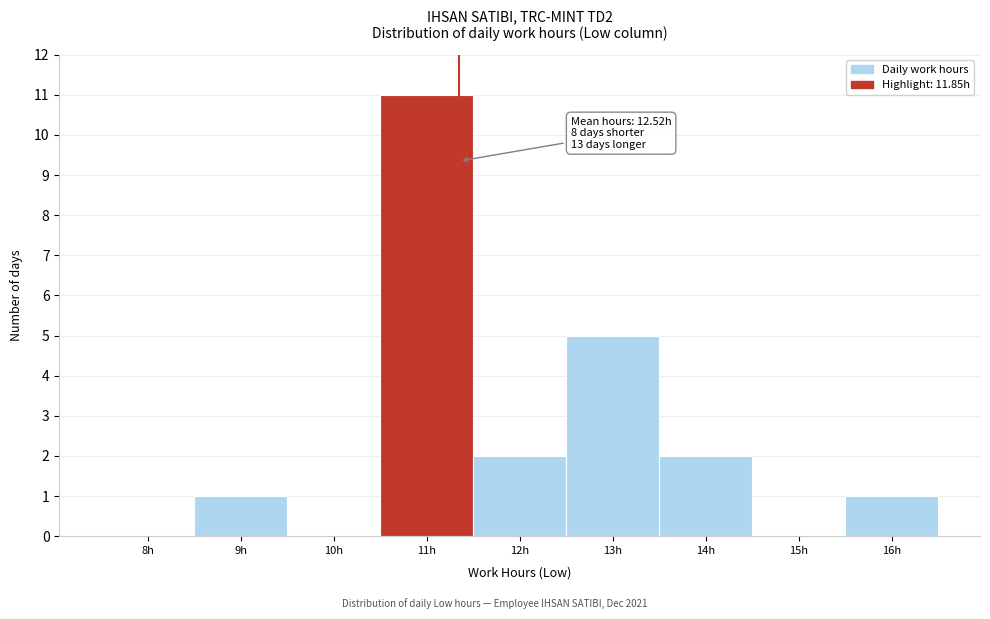

Reading right to left, transcribe all the data shown in this chart.

16h=1	15h=0	14h=2	13h=5	12h=2	11h=11	10h=0	9h=1	8h=0